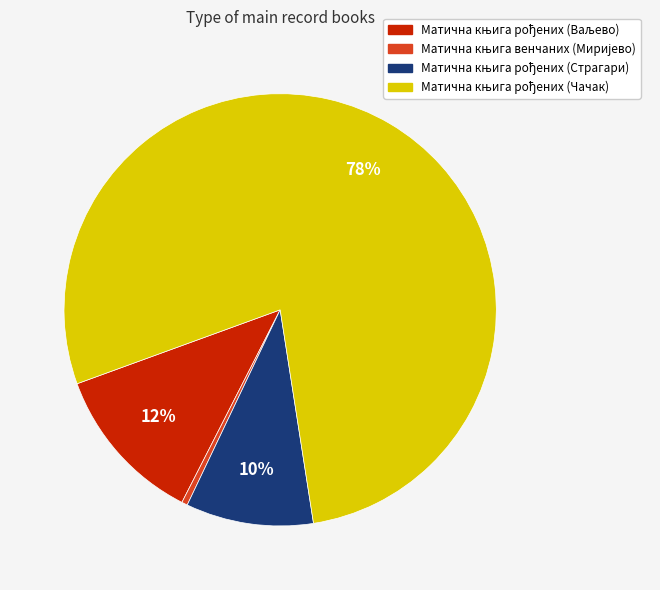

To the nearest percent, what is the average slice percentage?

25%